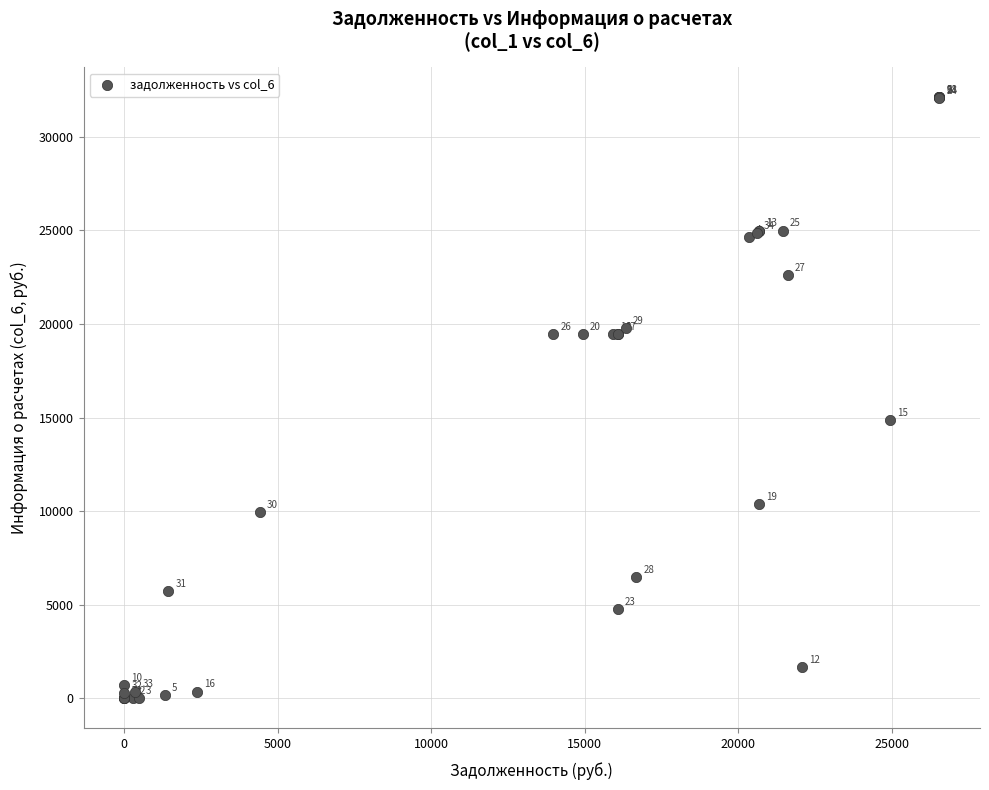

What Y value in the scatter plot is closest to 16049?

14886.3